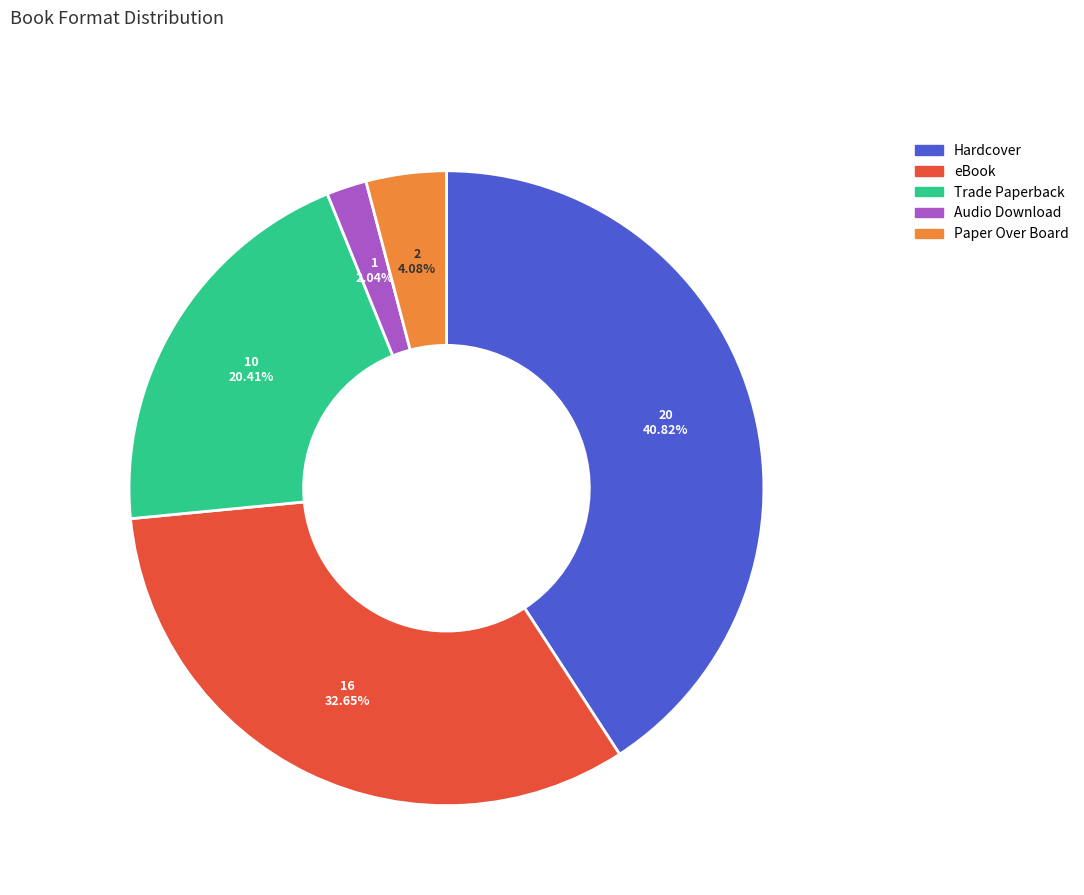

How many slices are in this pie chart?

5